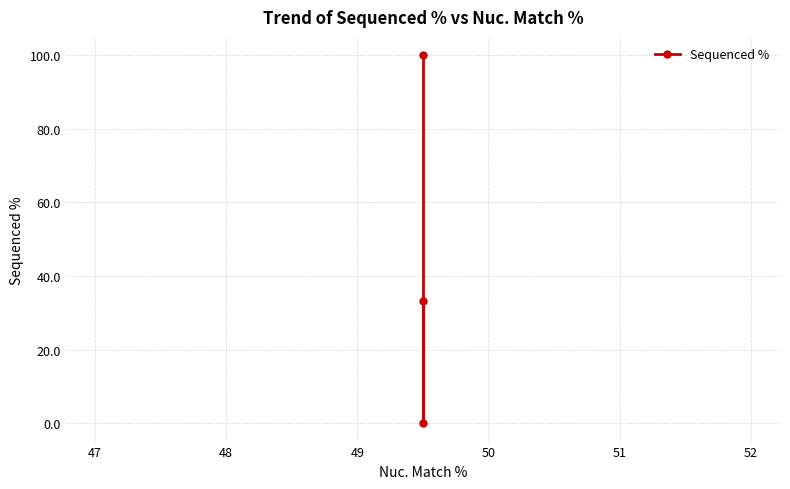

Does the chart display data point markers on the line(s)?

Yes